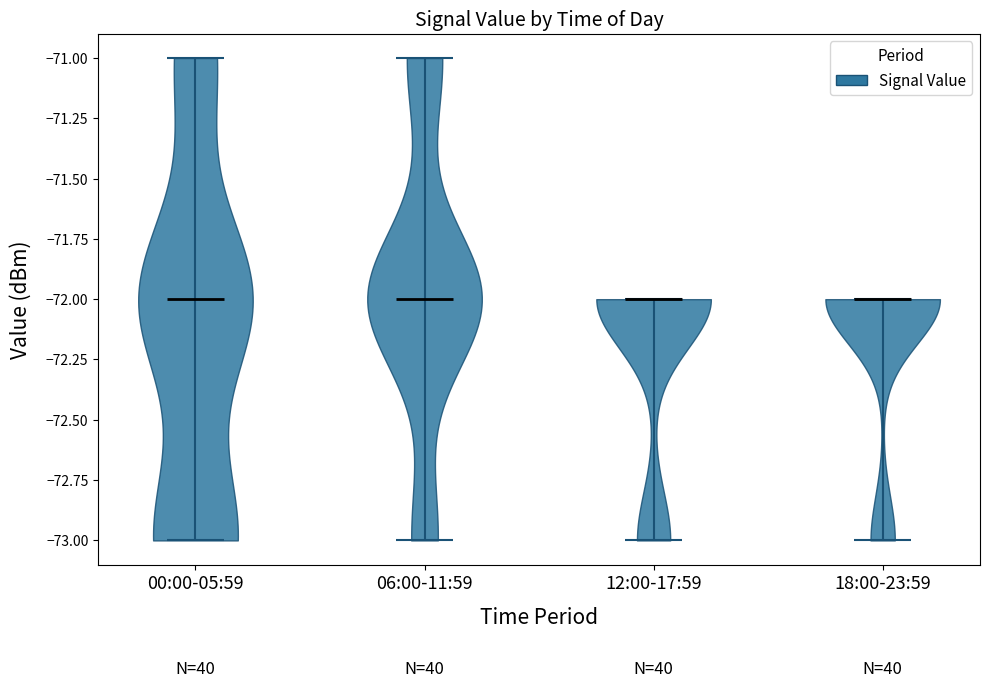

Reading left to right, read every violin against the y-axis: where its median line is, and the lowest and highest points it reaches. The values are not printed on the chart, so give them approximately, as read against the axis.

00:00-05:59: median line -72, lowest point -73, highest point -71
06:00-11:59: median line -72, lowest point -73, highest point -71
12:00-17:59: median line -72, lowest point -73, highest point -72
18:00-23:59: median line -72, lowest point -73, highest point -72